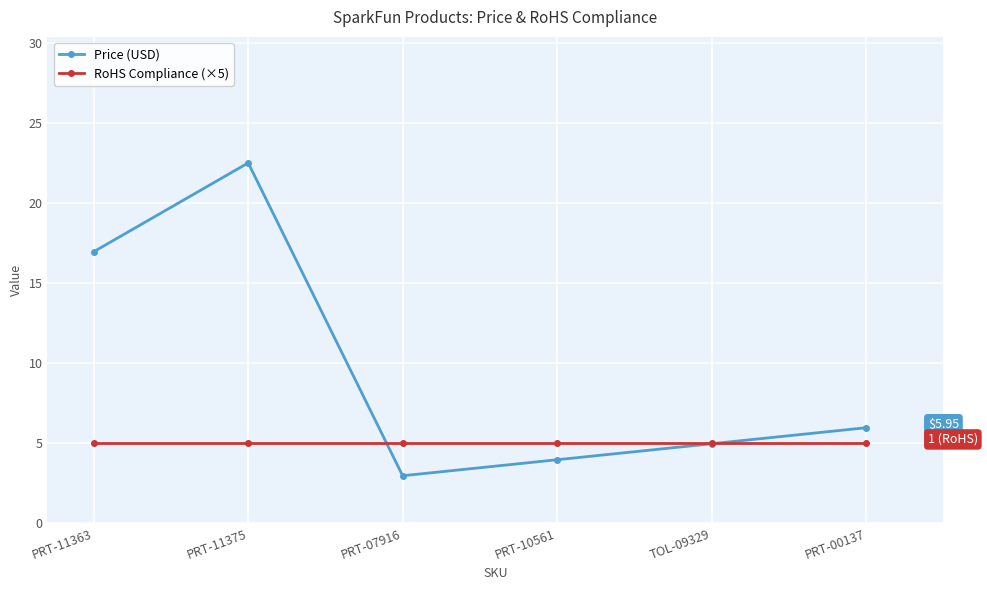

What position from the right is PRT-10561?

3